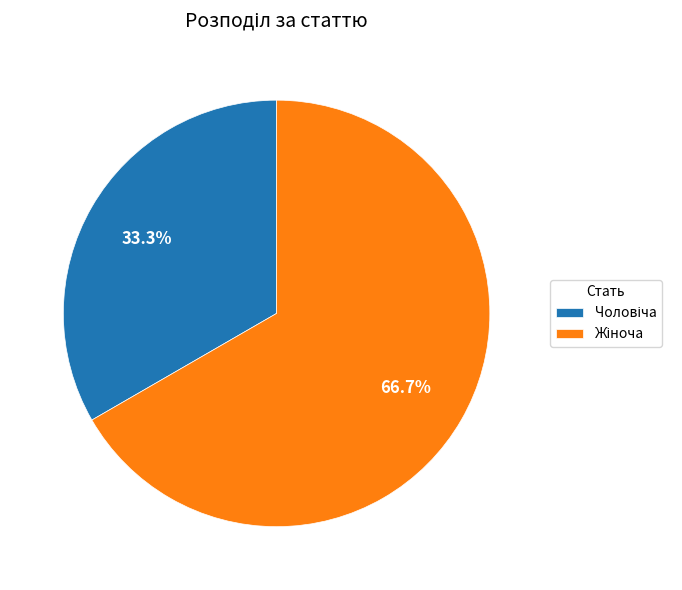

Is there any slice that represents more than half of the pie?

Yes